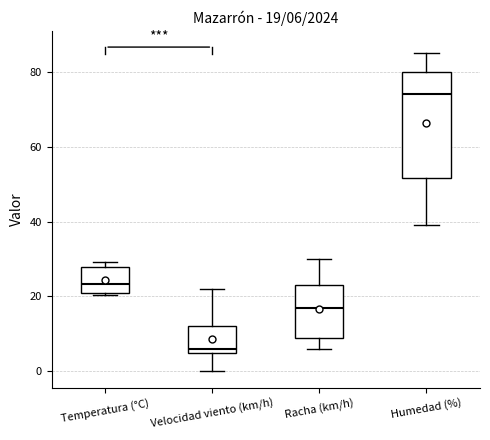

Comparing the boxes themselves (not the whiskers), which one is the tallest?

Humedad (%)